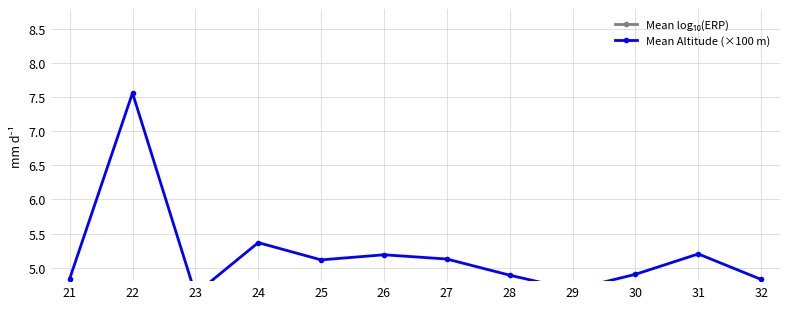

True or false: Mean log₁₀(ERP) and Mean Altitude (×100 m) cross at least once.

False